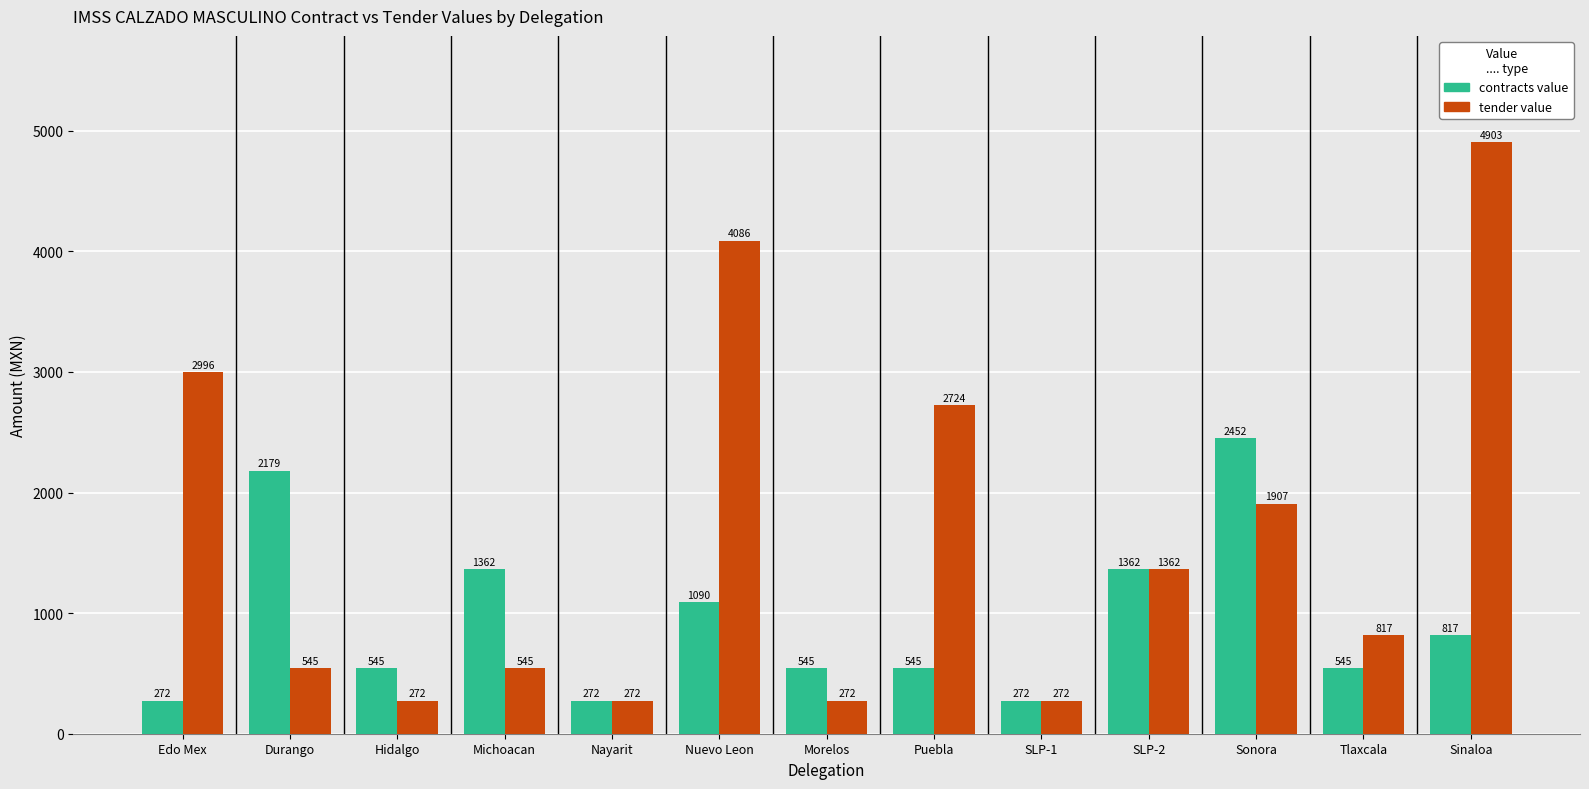

At which category is the sum across all series the highest?

Sinaloa